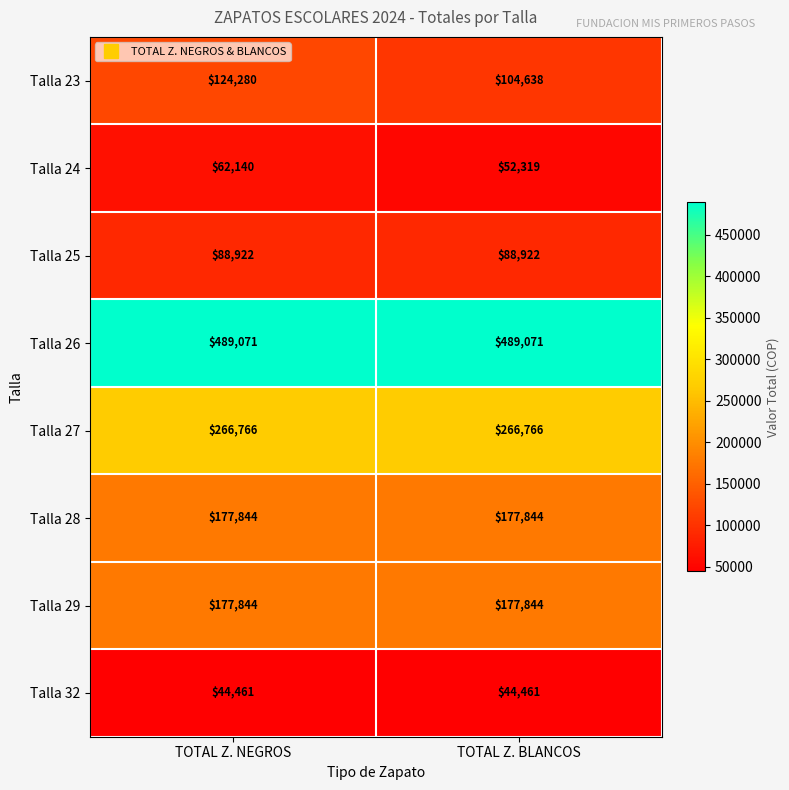

What is the spread (max minus min) of values at TOTAL Z. BLANCOS?

444610